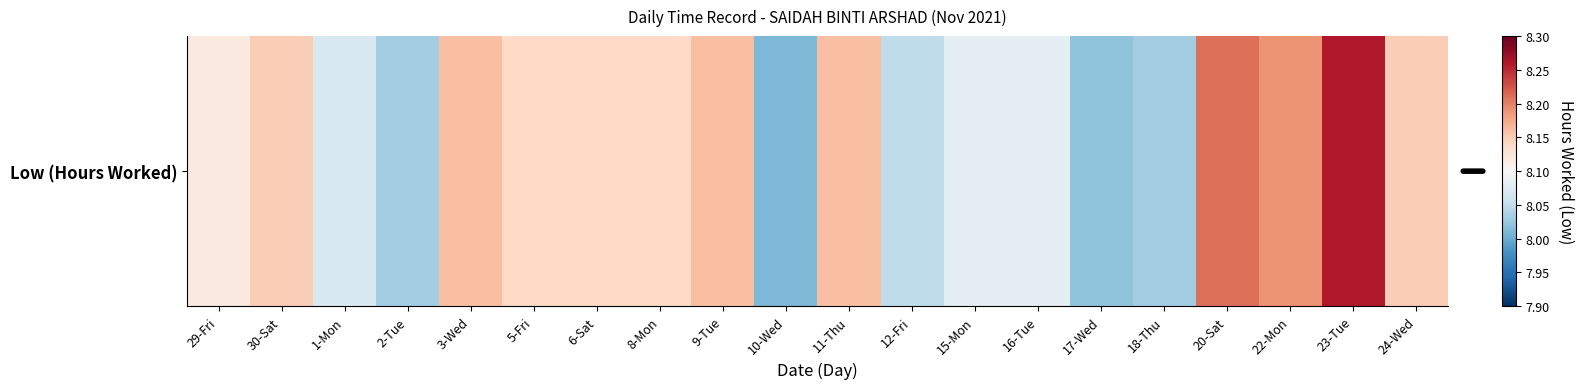

Is it true that the value at 23-Tue is 8.3?

True